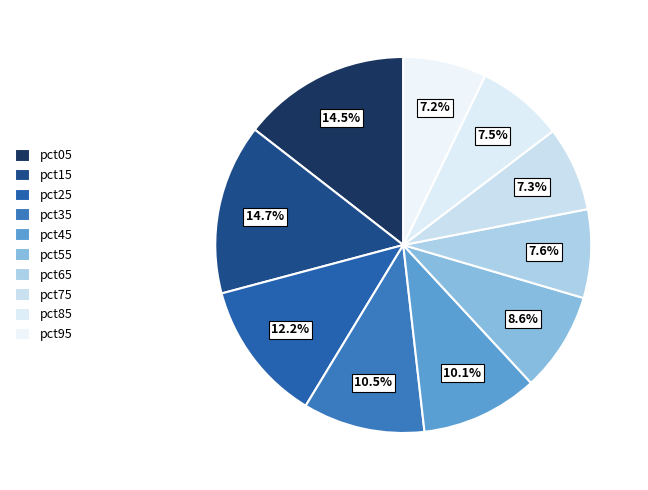

To the nearest percent, what is the difference between the pct05 and pct95 slice percentages?

7%